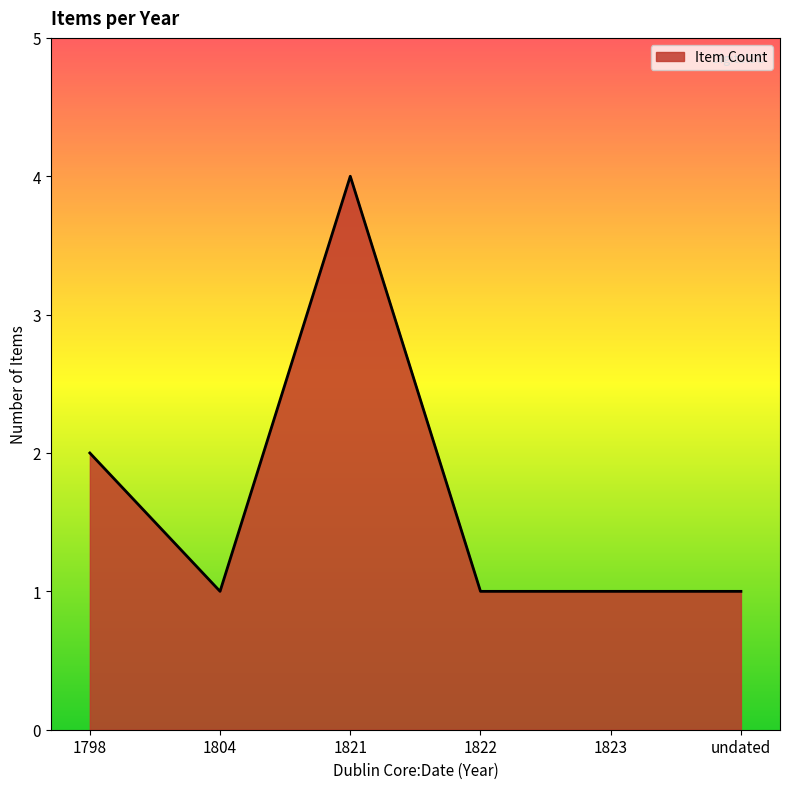

Read the value at 1804.

1